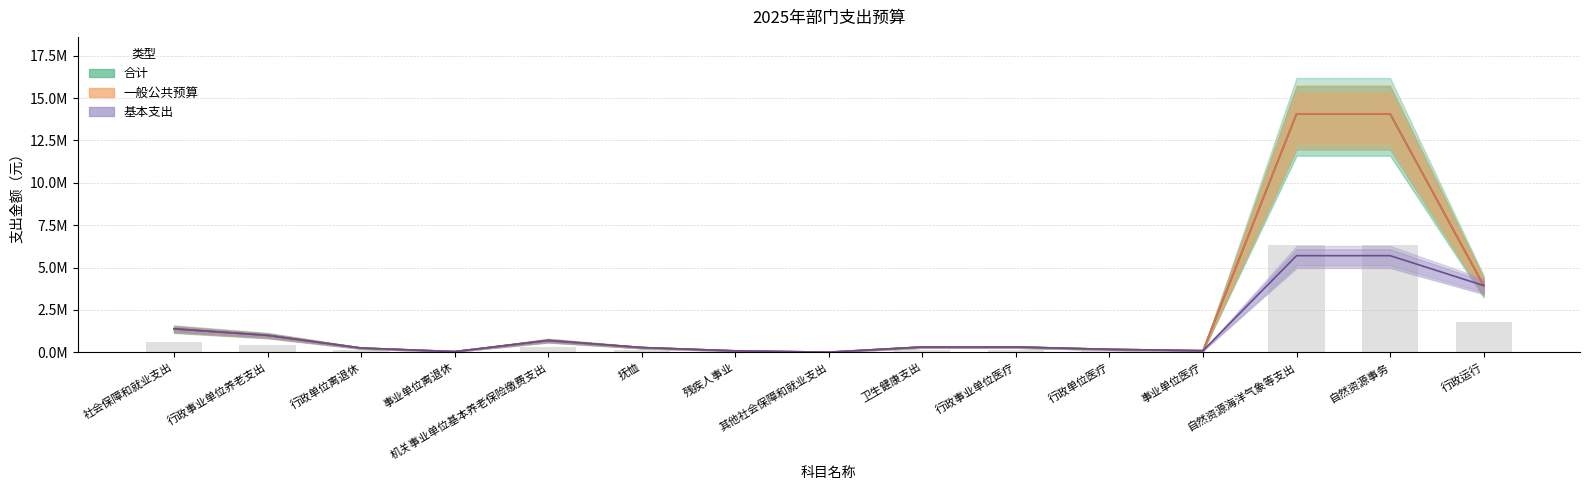

What is the maximum value shown in the chart?

14070473.8